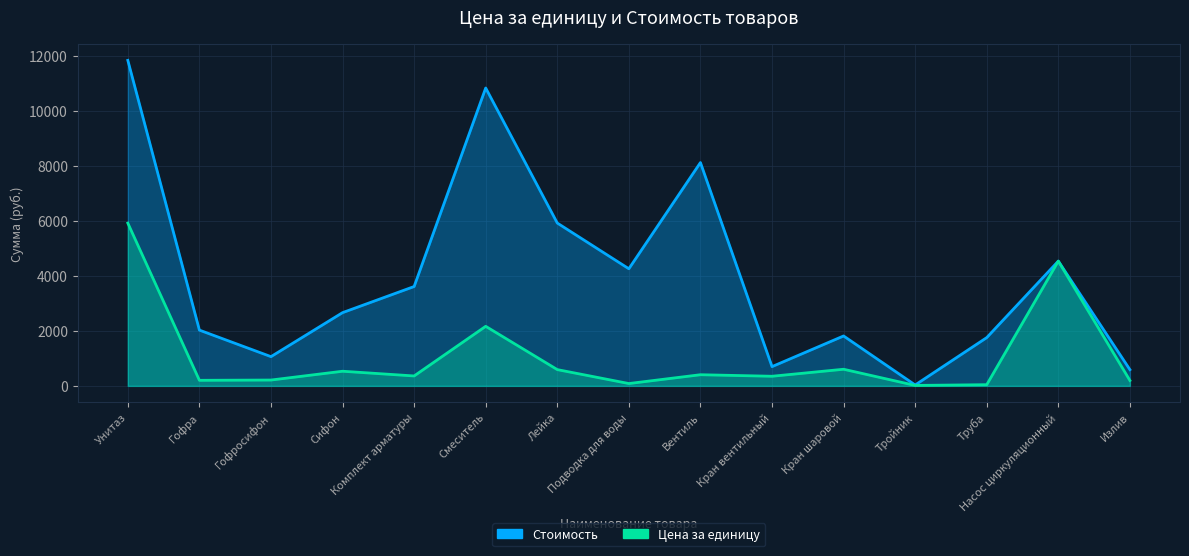

How many lines are shown in the chart?

2